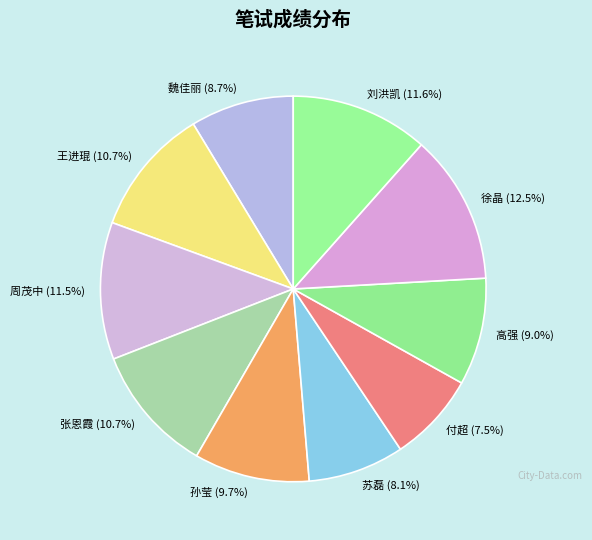

Which slice is the smallest?

付超